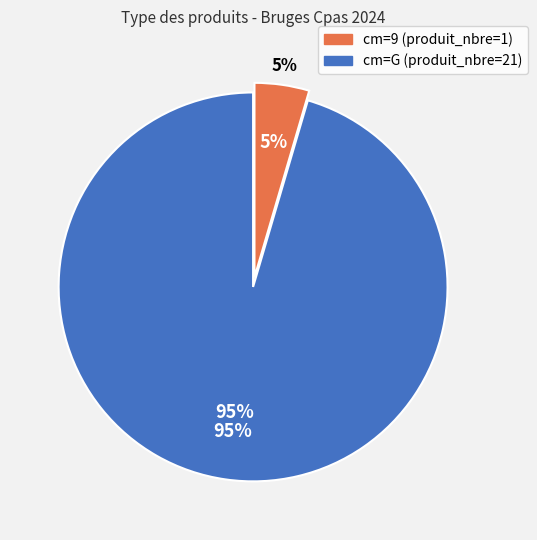

Rank the categories by value from highest to lowest.

G, 9